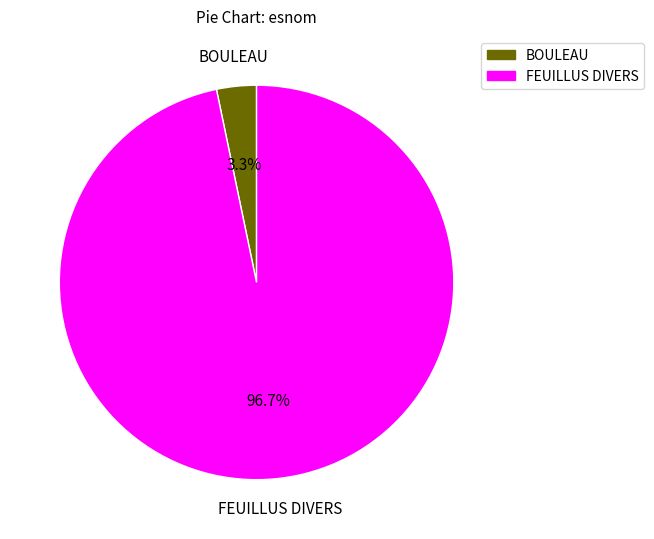

True or false: FEUILLUS DIVERS accounts for 92% of the total.

False